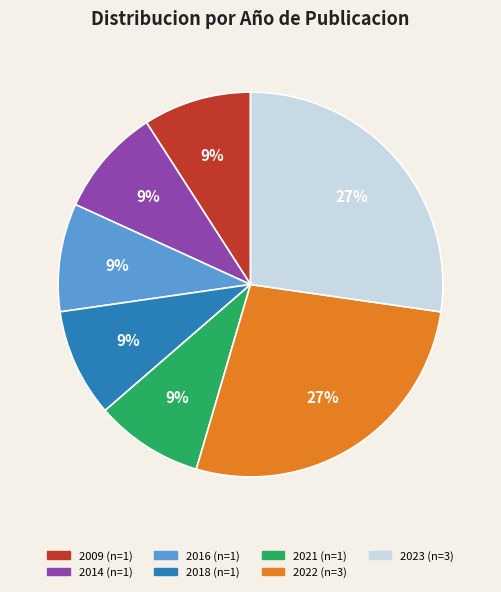

To the nearest percent, what is the average slice percentage?

14%